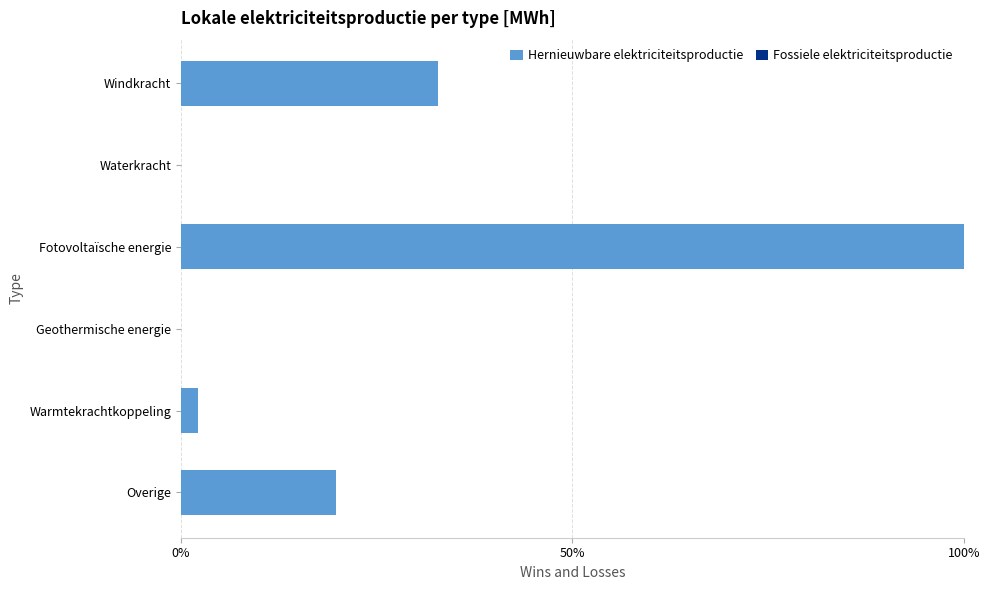

True or false: the data shows 30.3 at Overige.

False